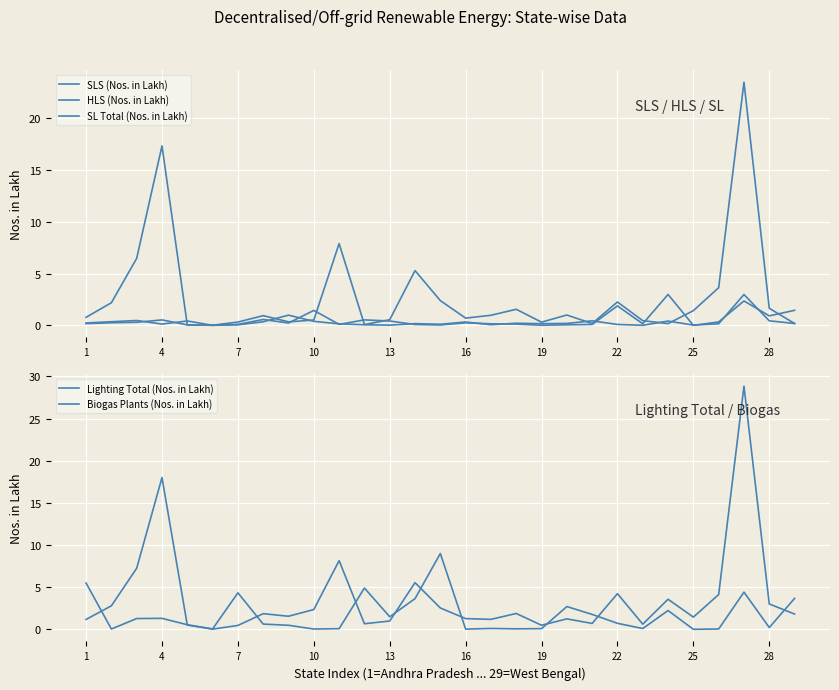

How many distinct data groups are displayed?

5